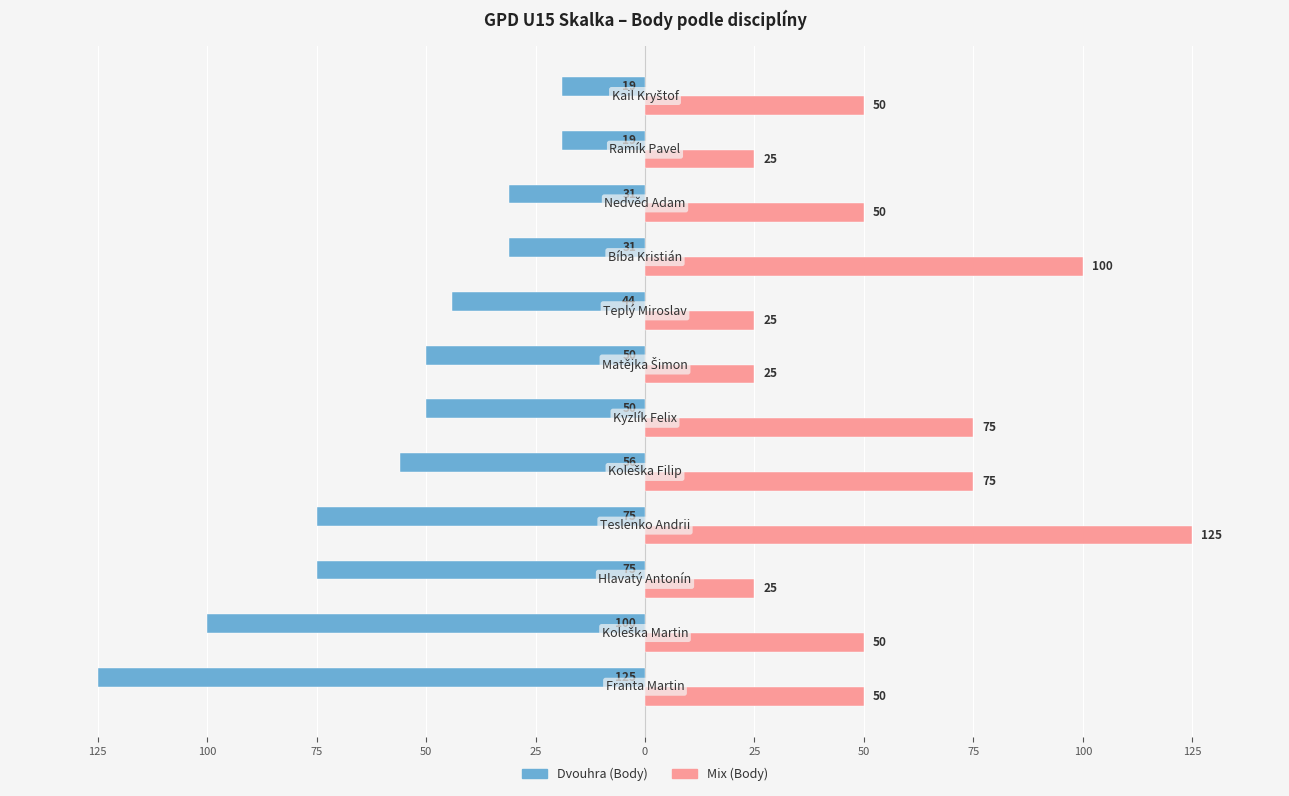

What is the minimum value shown in the chart?

-125